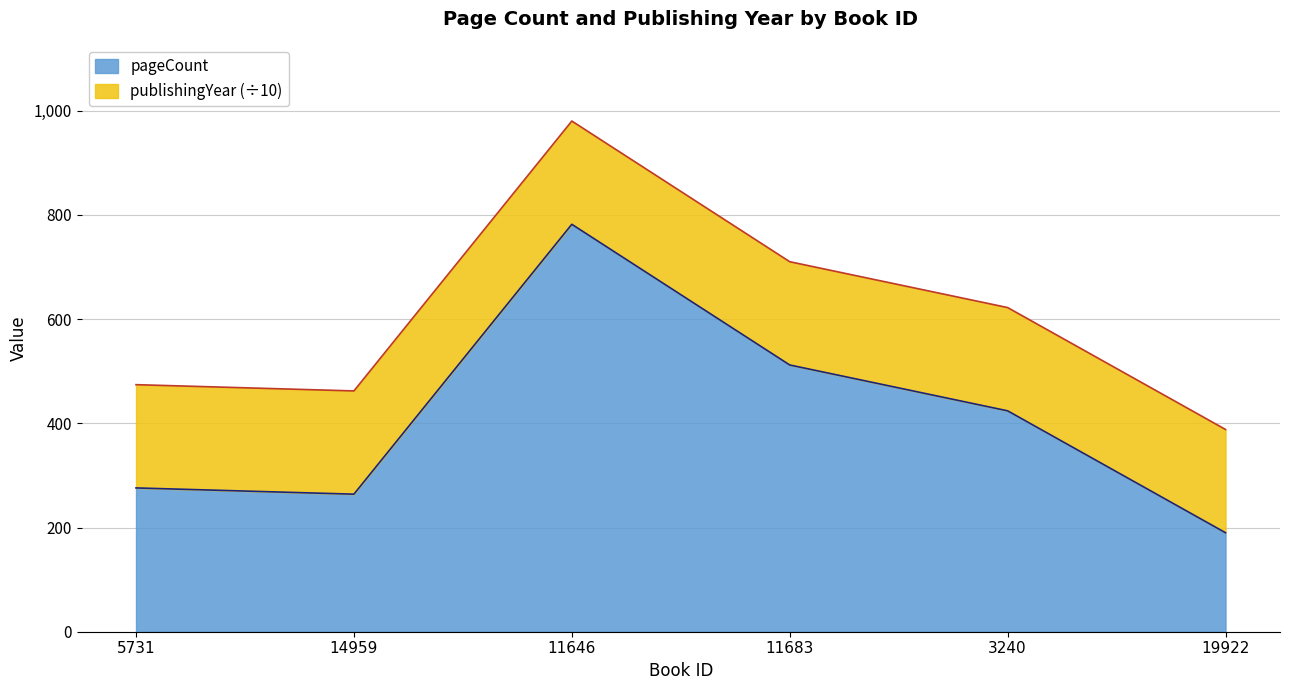

What is the approximate value at 3240?

424